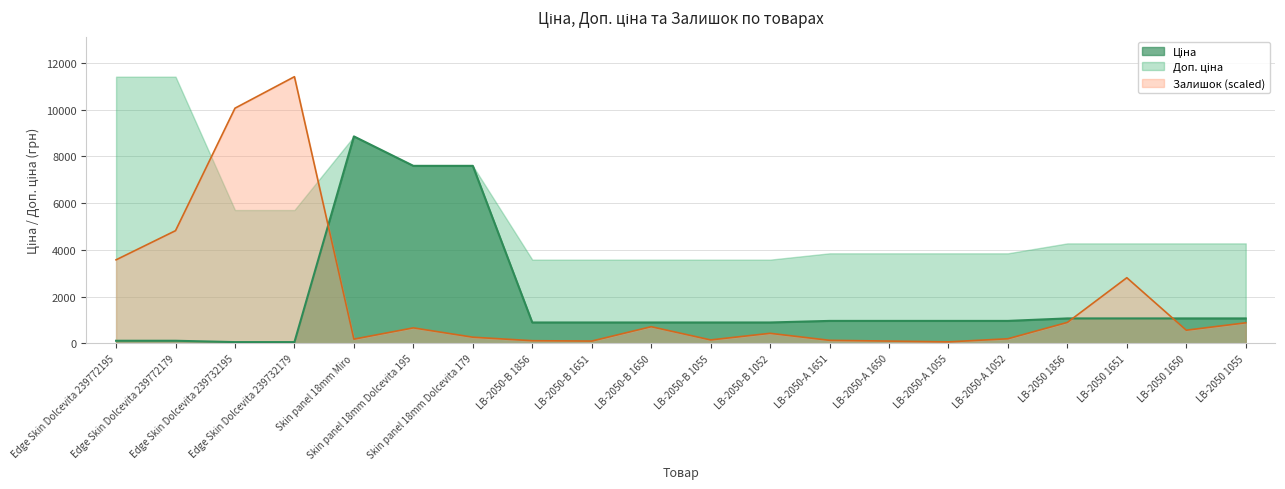

What is the sum of all Залишок values?

38155.3